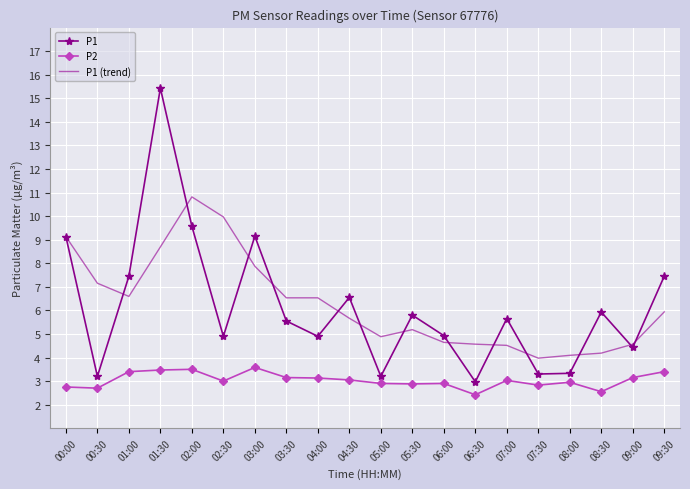

At how many categories does at least one series exceed 5?

14